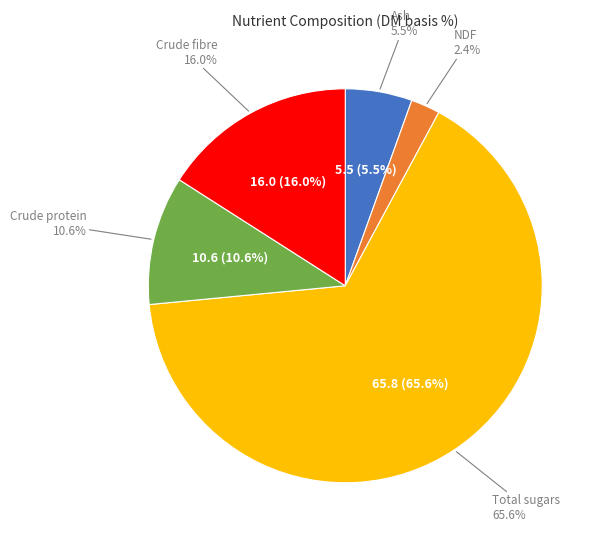

Which slice is the smallest?

NDF (2.4%)